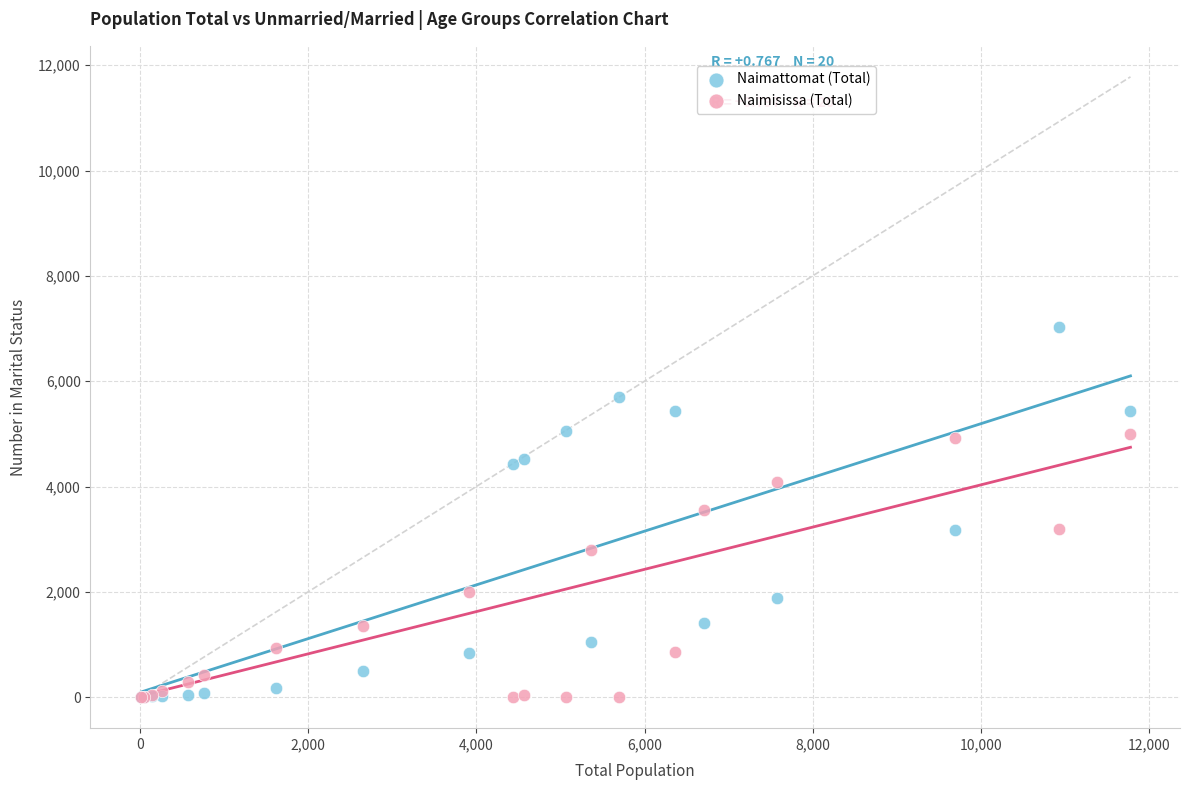

In the Naimisissa (Total) series, what Y value is closest to 2500?

2800